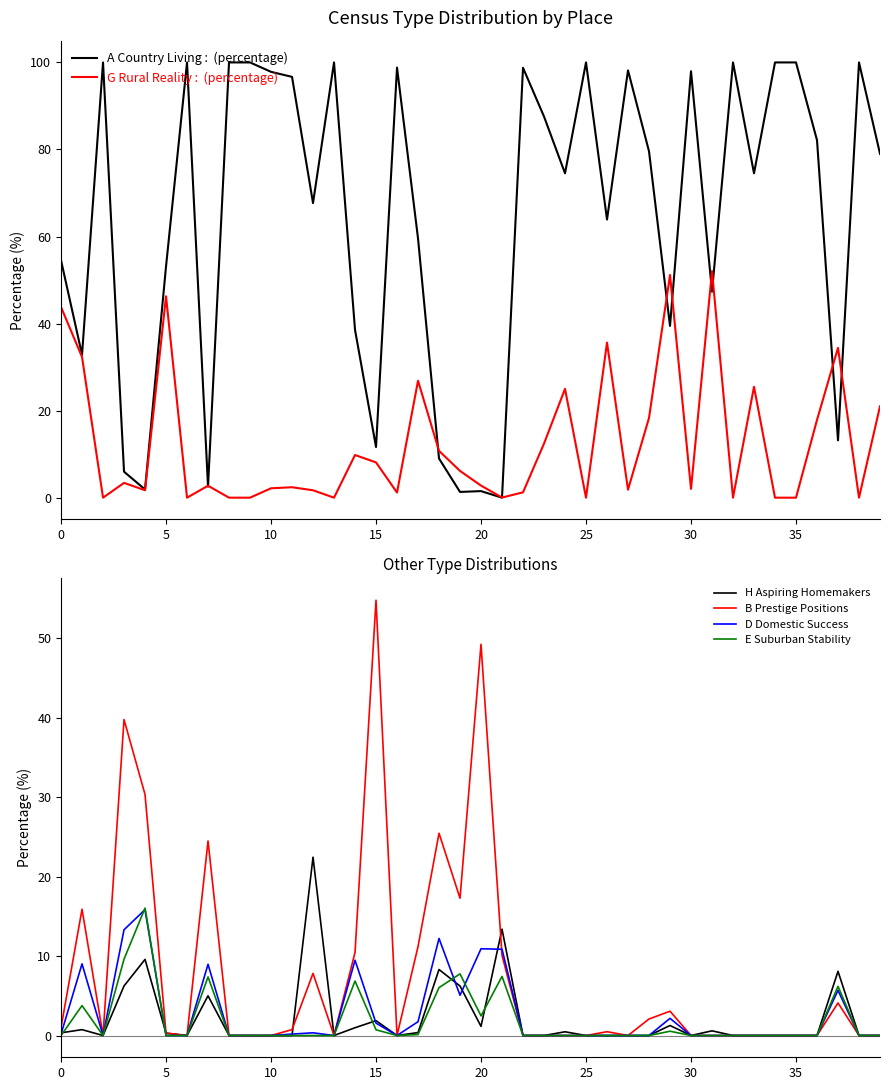

What is the difference between the G Rural Reality values at 19 and 28?

12.2